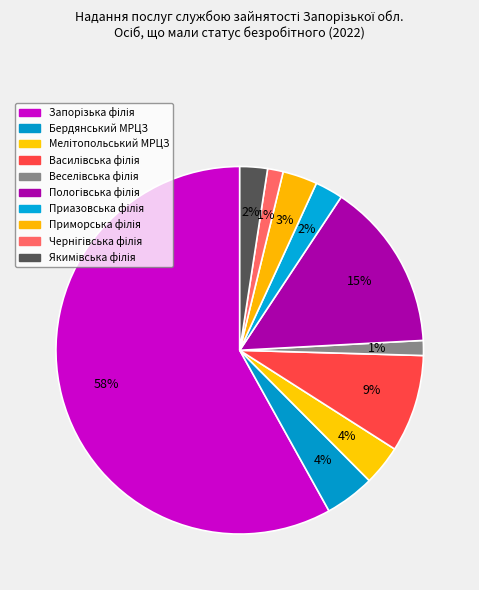

Approximately how many times larger is the value at Чернігівська філія compared to Якимівська філія?

0.6